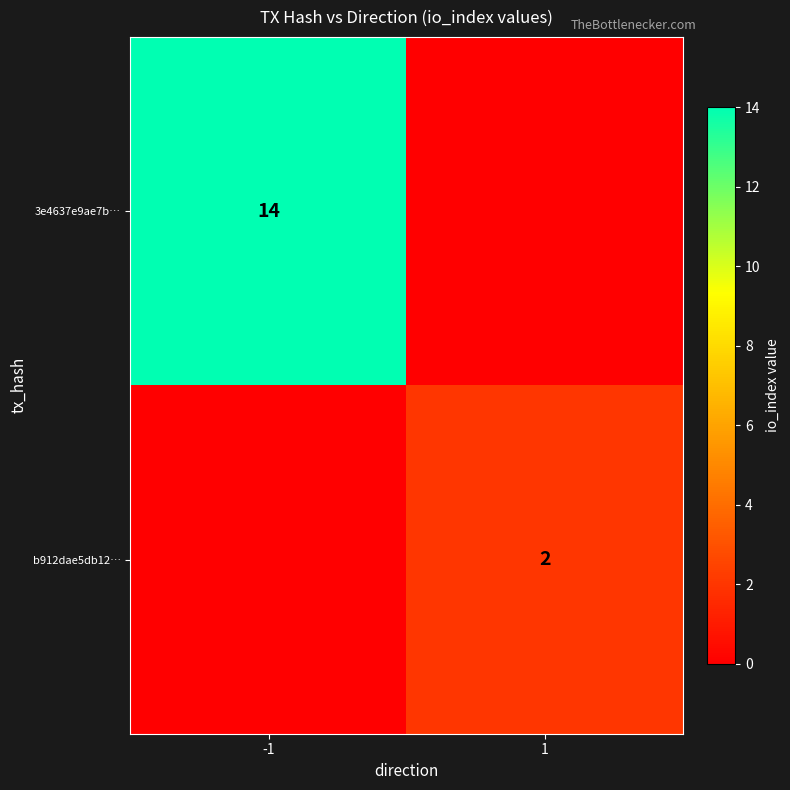

True or false: b912dae5db12… has a value of 2 at 1.

True